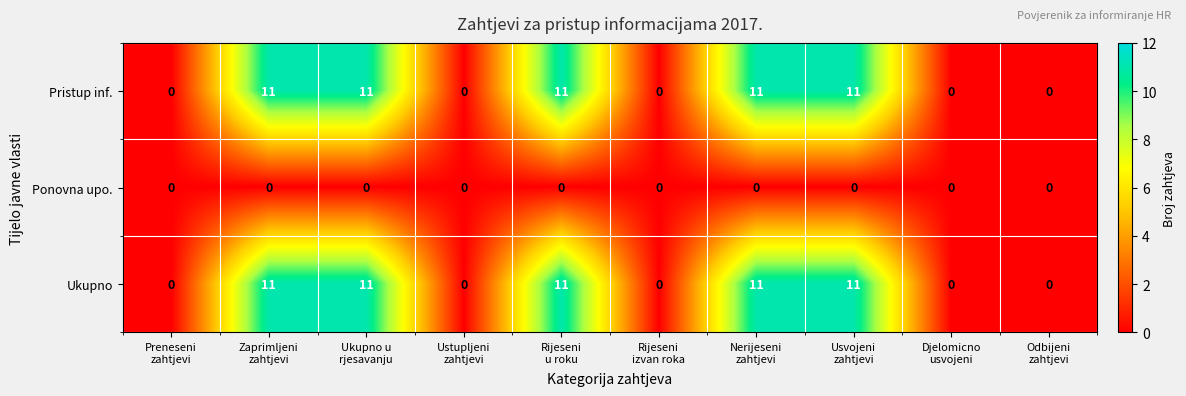

What is the sum of all Pristup inf. values?

55